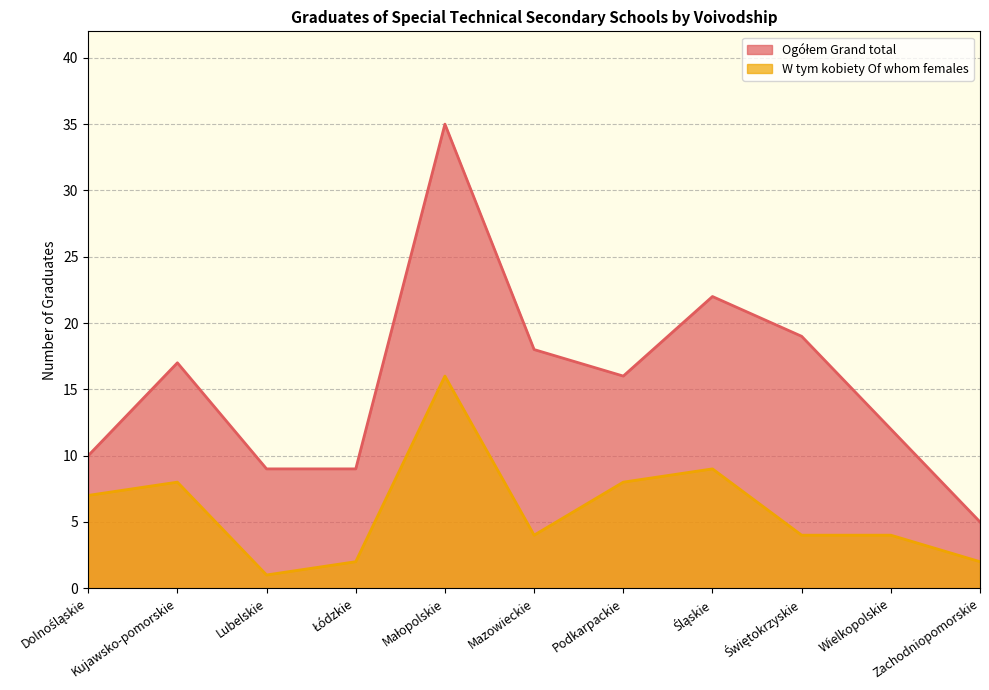

Is it true that W tym kobiety Of whom females equals 8 at Kujawsko-pomorskie?

True